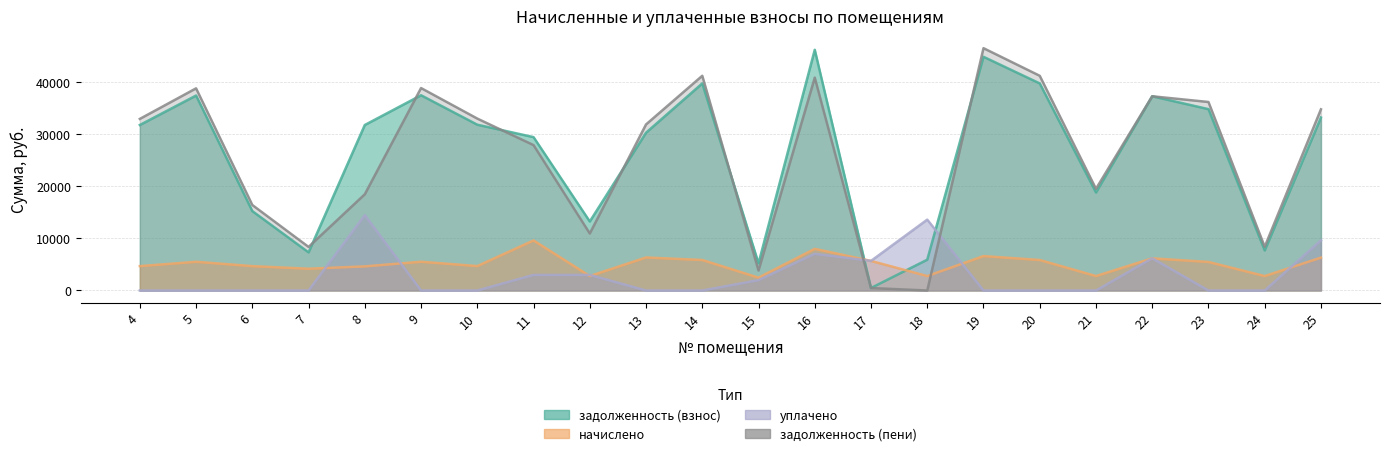

Does the chart have visible grid lines?

Yes